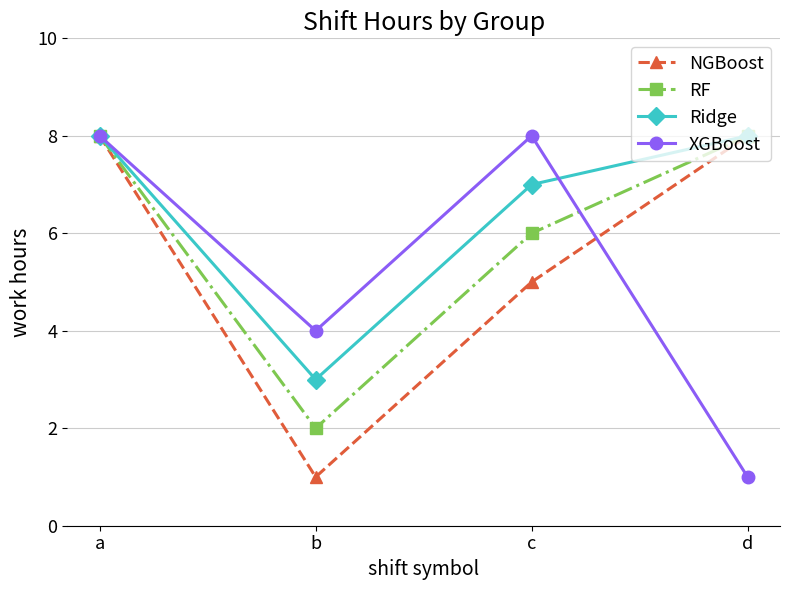

The Ridge series shows 7 at c. True or false?

True